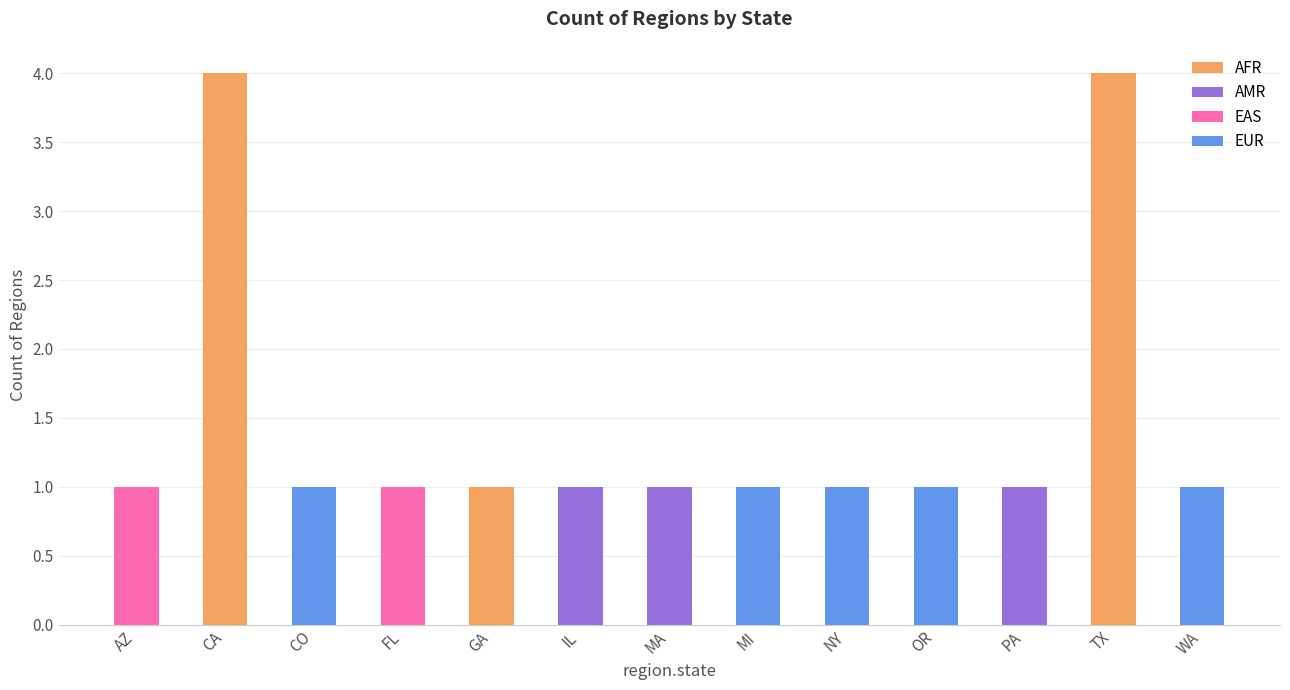

Reading left to right, what are all the values shown in this chart?

AZ=1	CA=4	CO=1	FL=1	GA=1	IL=1	MA=1	MI=1	NY=1	OR=1	PA=1	TX=4	WA=1